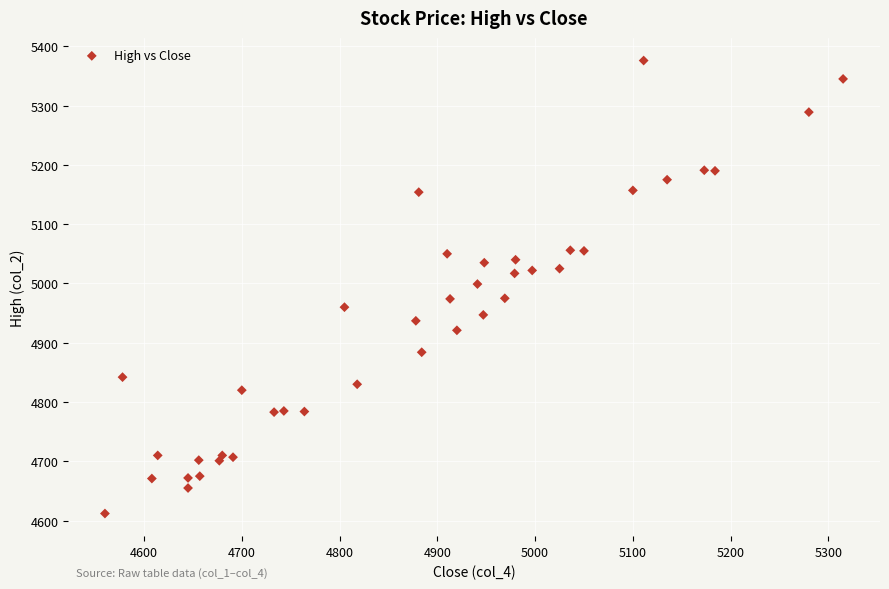

What is the range of X values (max minus min)?

755